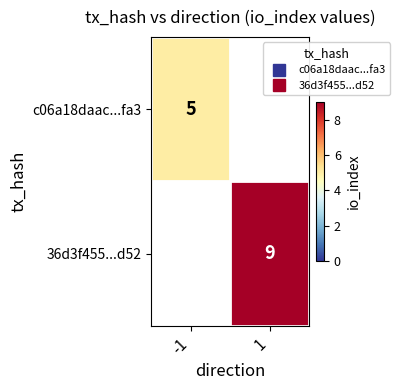

What is the difference between the c06a18daac...fa3 values at 1 and -1?

5